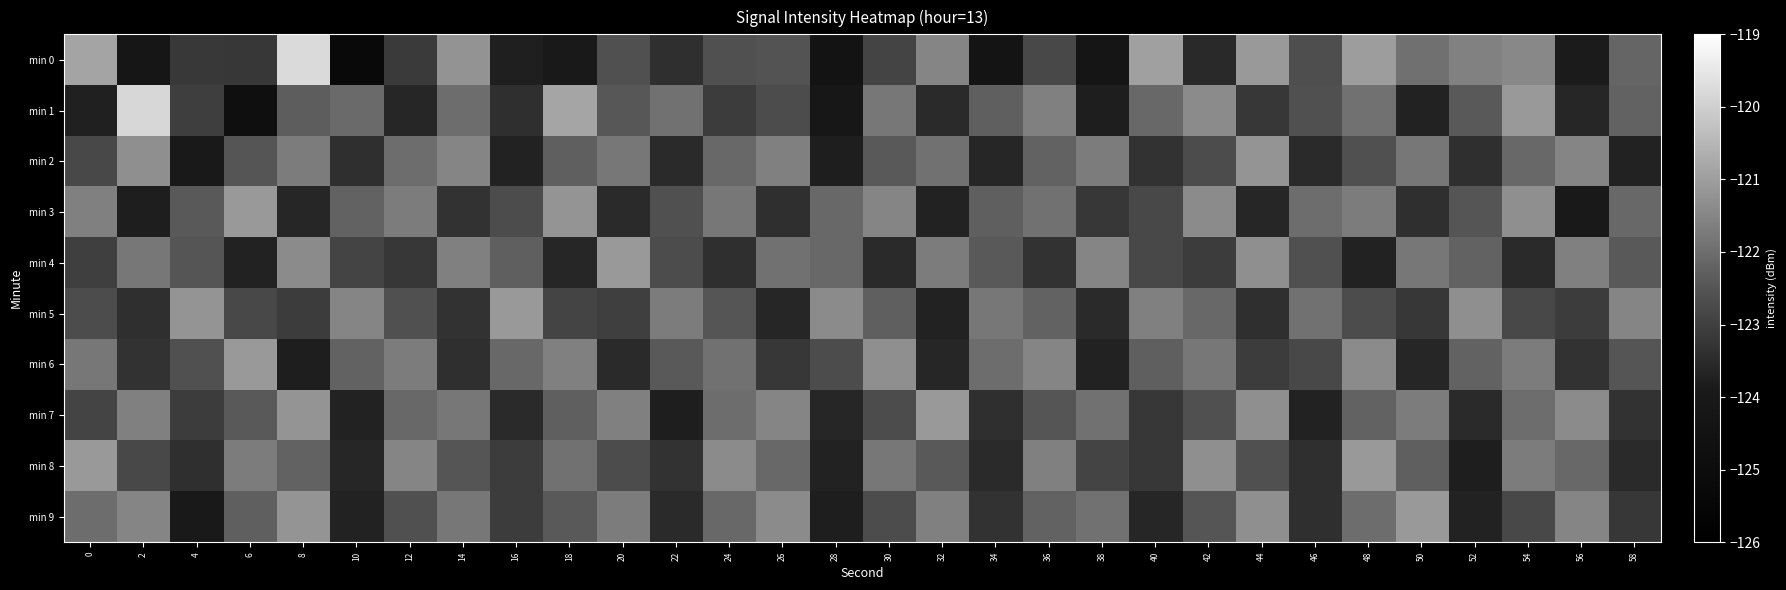

At which category is the sum across all series the highest?

8